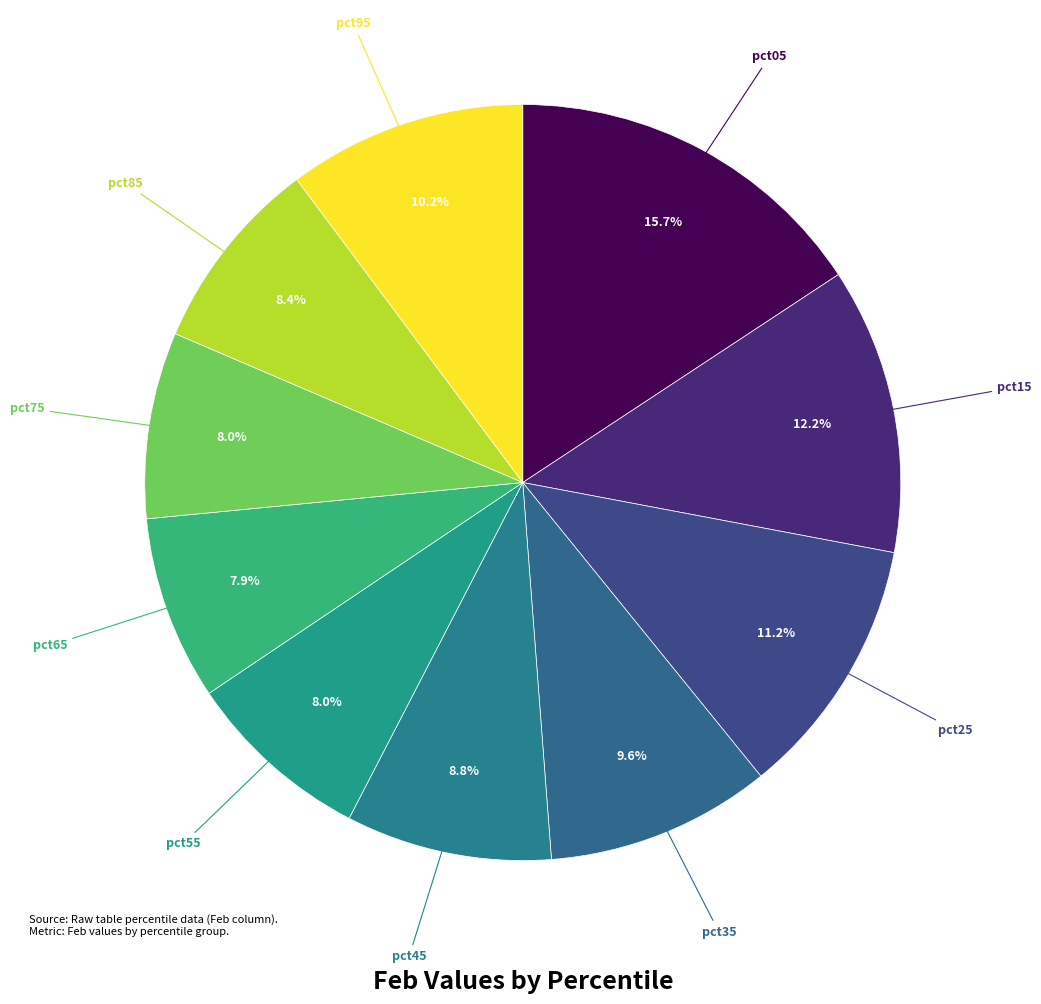

Count the number of slices in the pie.

10